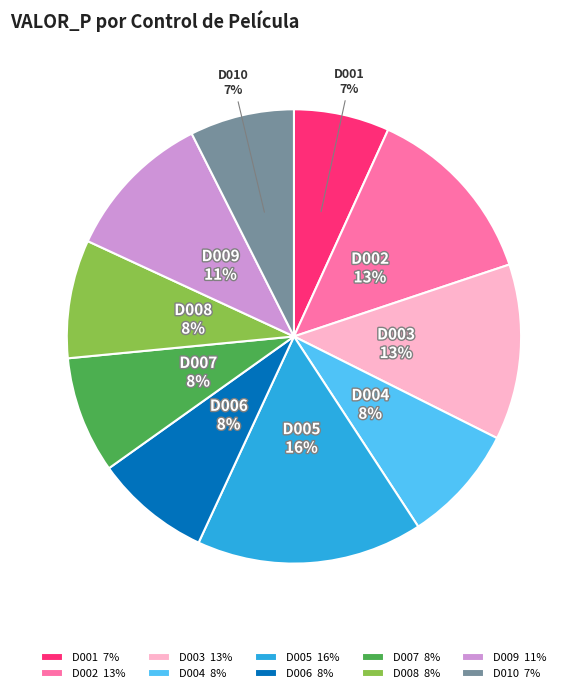

Is there a majority slice in this chart?

No